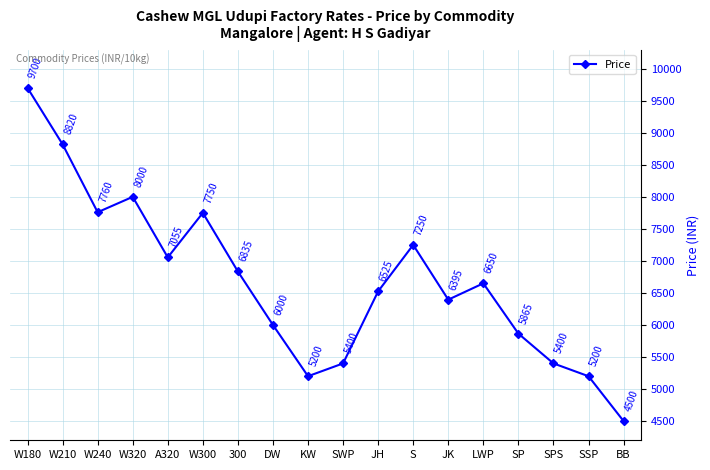

What is the greatest value displayed?

9700